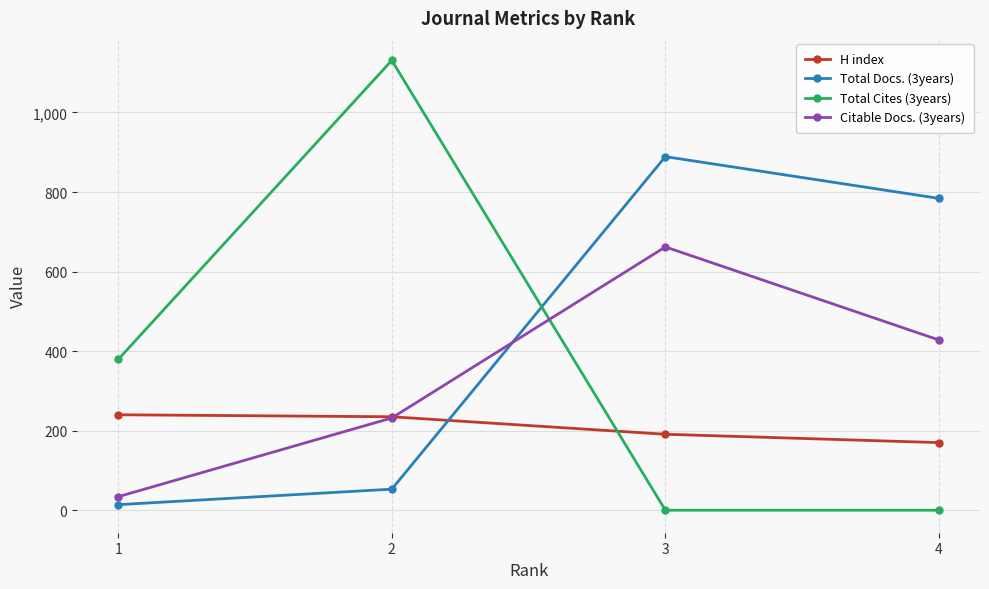

What is the difference between the Citable Docs. (3years) values at 2 and 1?

198